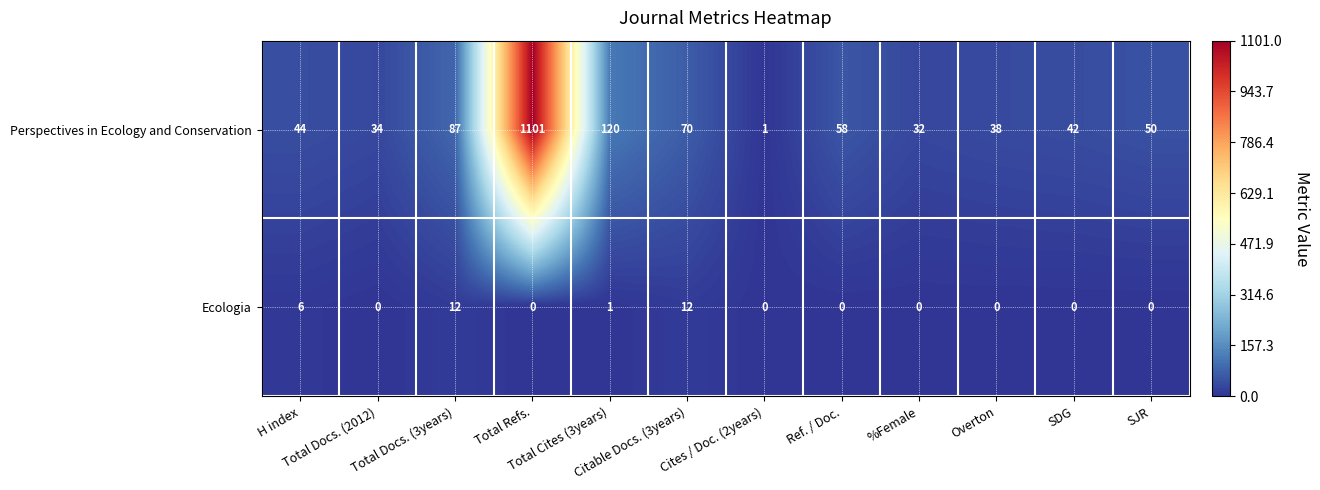

What is the difference between the maximum and minimum values in the Perspectives in Ecology and Conservation series?

1100